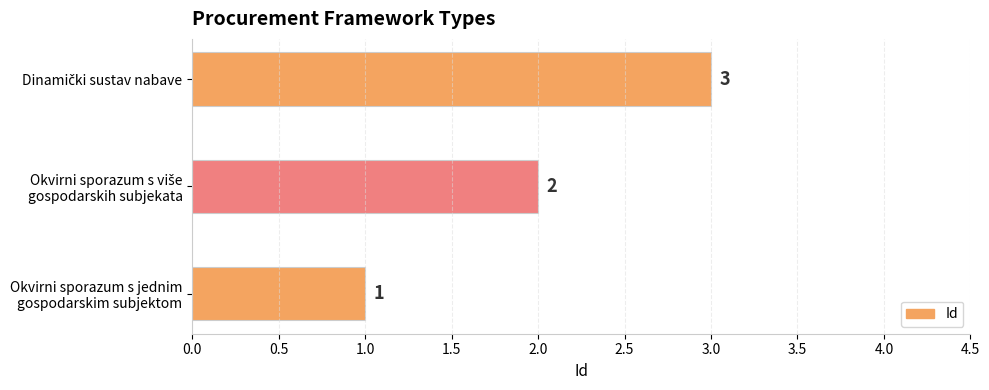

What is the greatest value displayed?

3